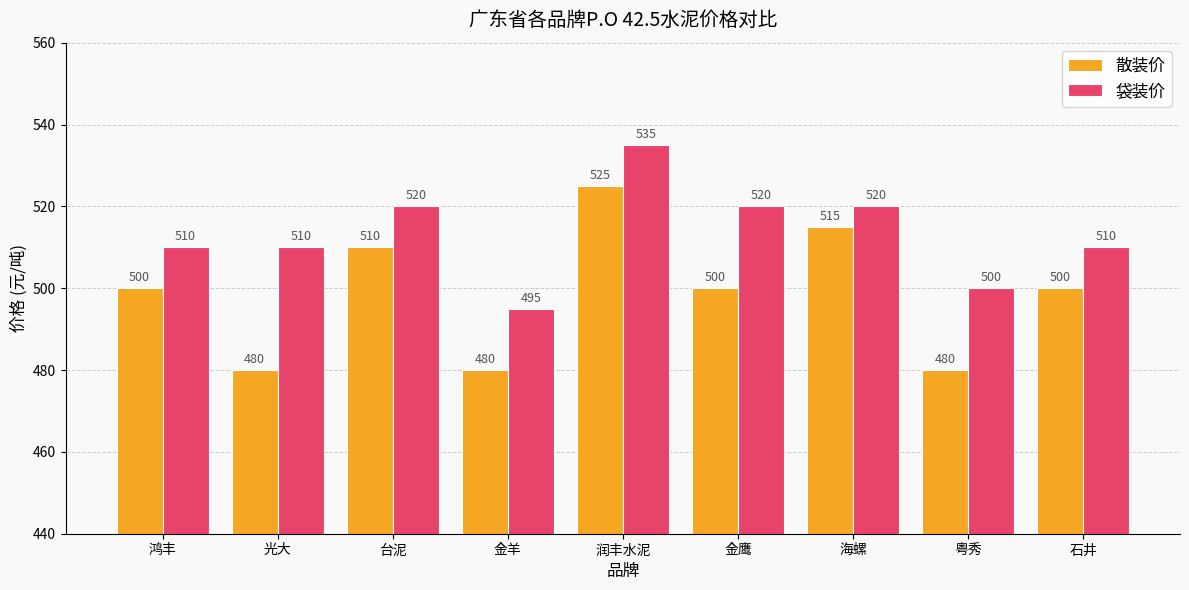

At 润丰水泥, list the series in order from largest to smallest.

袋装价, 散装价